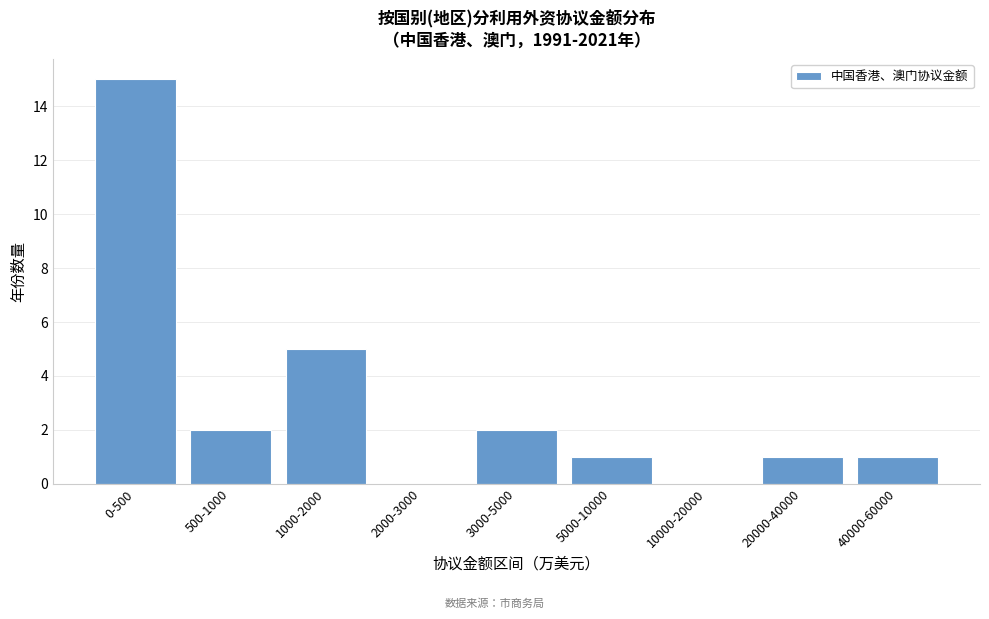

Reading right to left, list all the values displayed in this chart.

40000-60000=1	20000-40000=1	10000-20000=0	5000-10000=1	3000-5000=2	2000-3000=0	1000-2000=5	500-1000=2	0-500=15